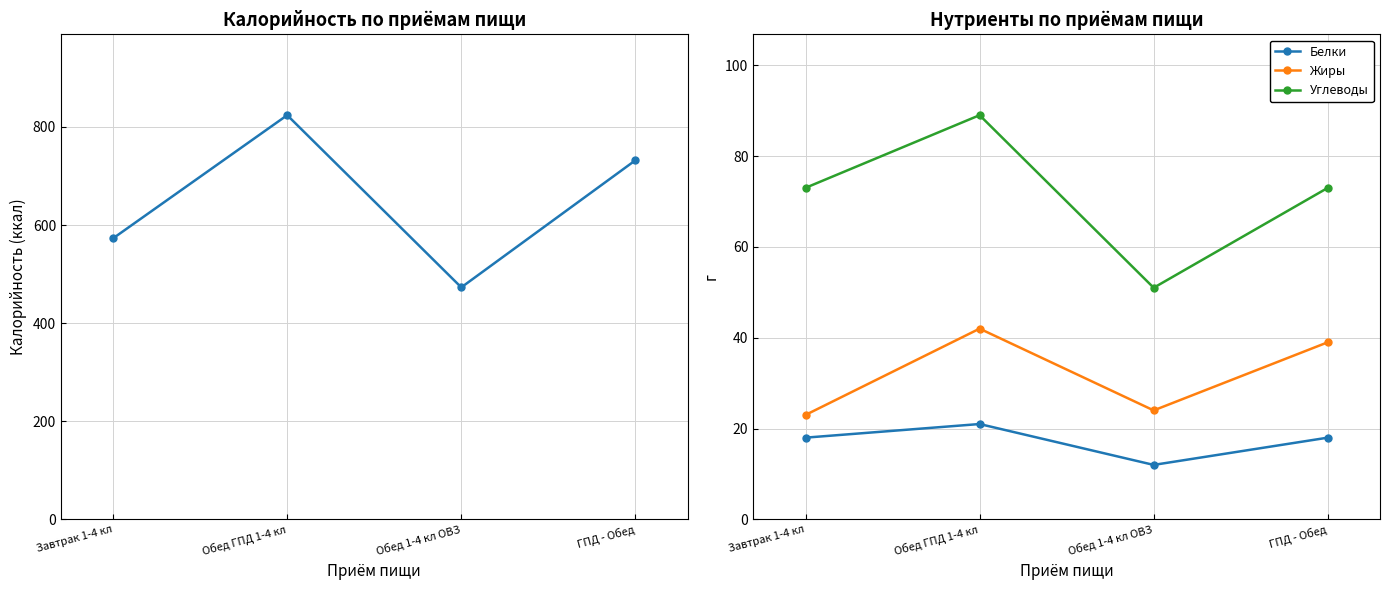

Does the chart have visible grid lines?

Yes